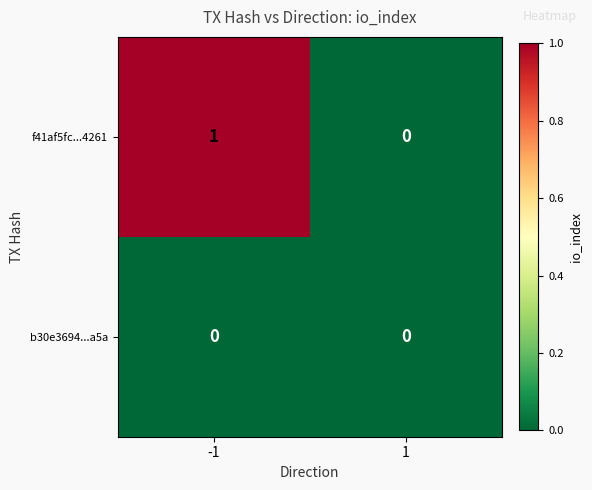

Which series has the largest range (max minus min)?

f41af5fc...4261